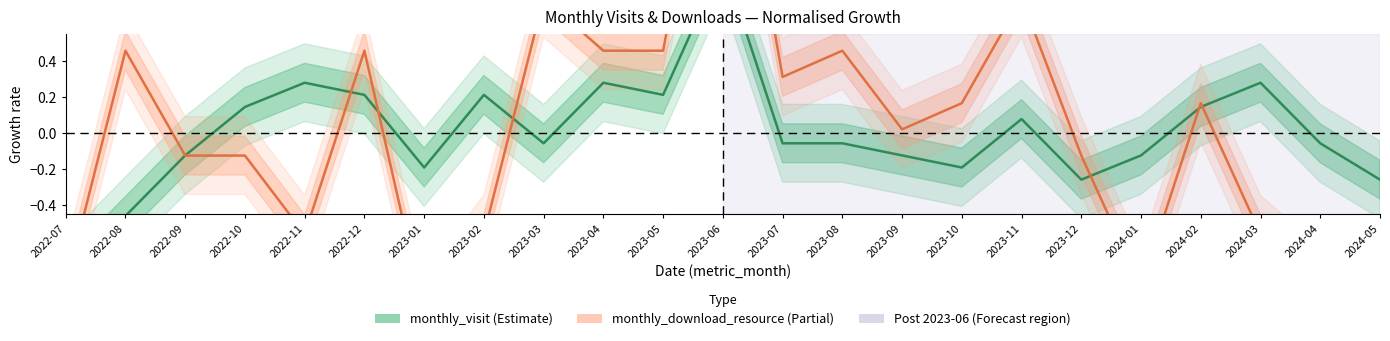

Which series has the largest range (max minus min)?

monthly_download_resource